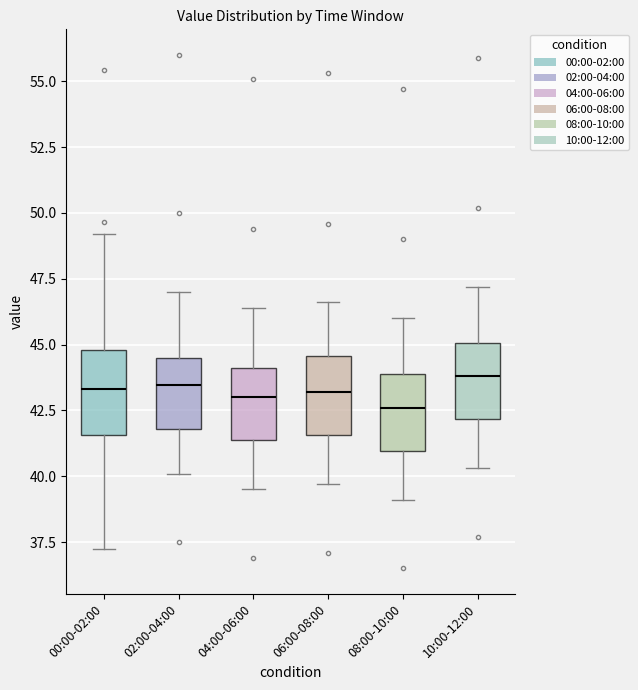

Where does the lower whisker of the box for 10:00-12:00 end on the y-axis? The values are not printed on the chart, so give them approximately, as read against the axis.

40.5